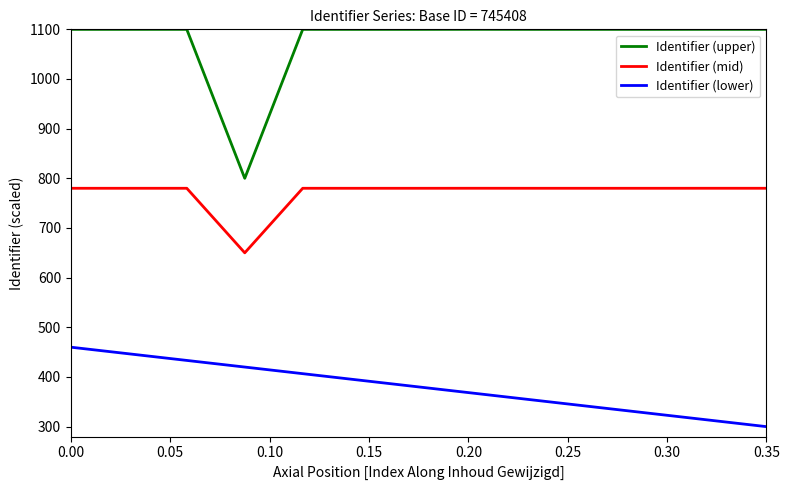

Rank the series by their maximum value, from lowest to highest.

Identifier (lower), Identifier (mid), Identifier (upper)